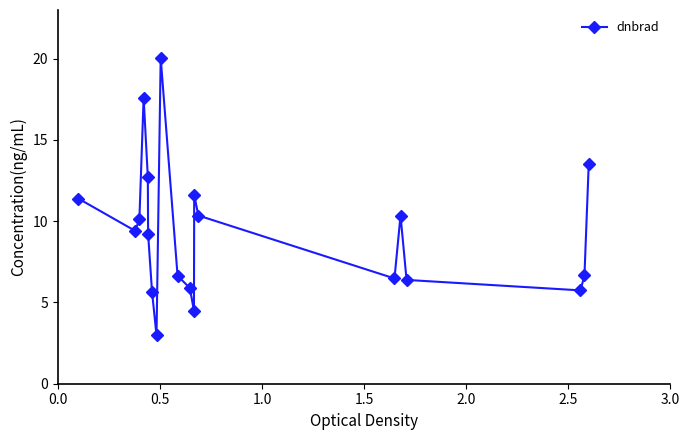

How many lines are shown in the chart?

1